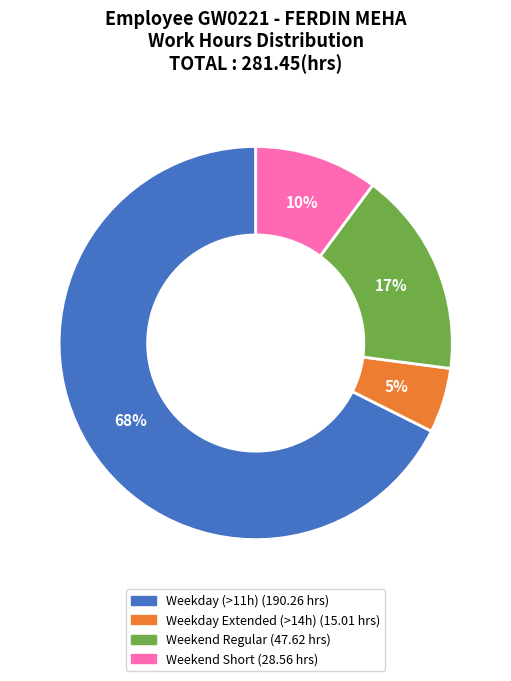

To the nearest percent, what is the average slice percentage?

25%